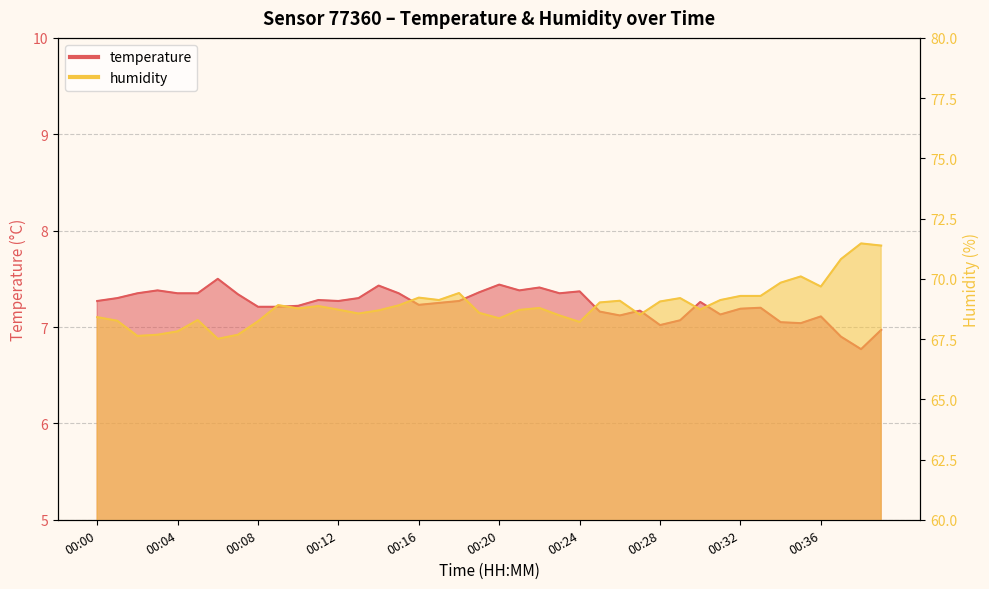

At which label does temperature reach its peak?

00:06